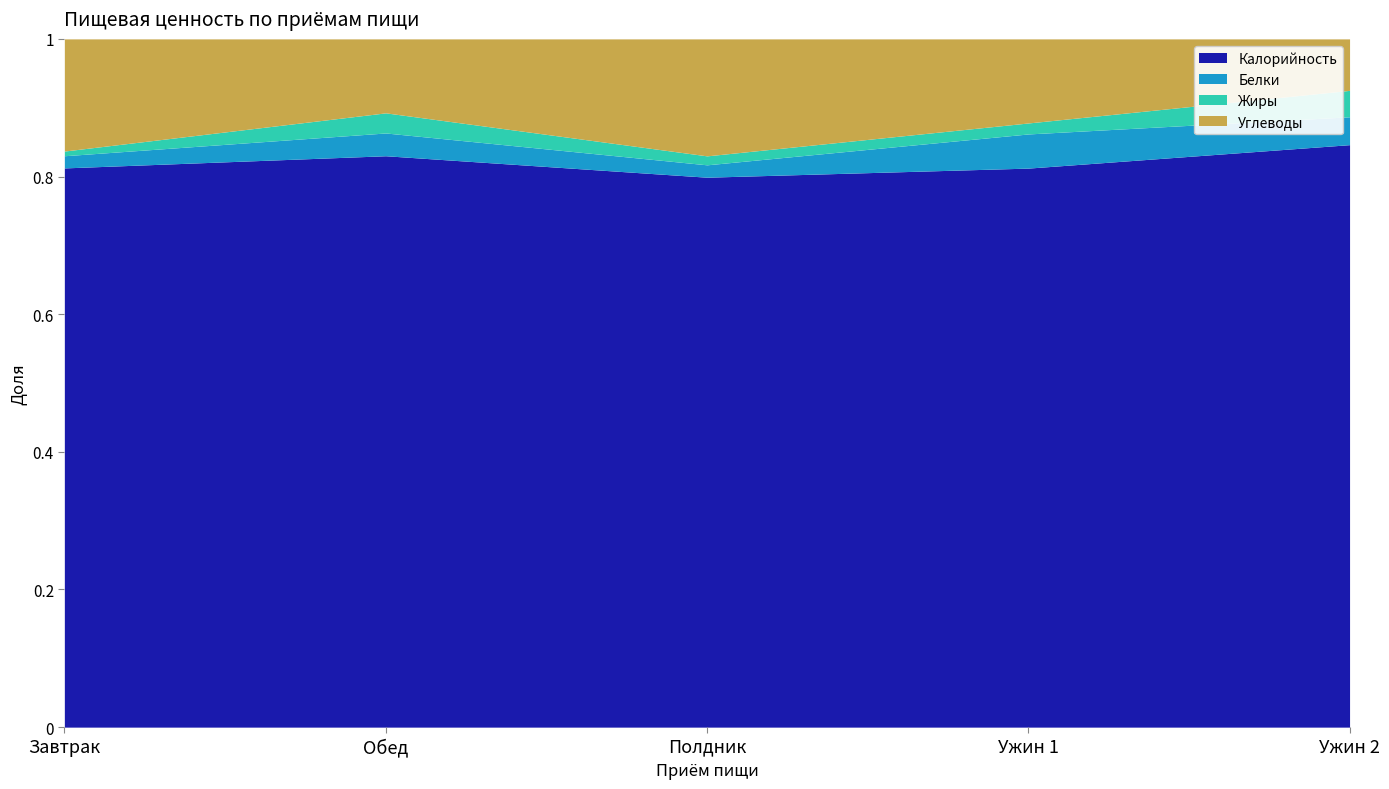

How many data points in Жиры are above 5?

3